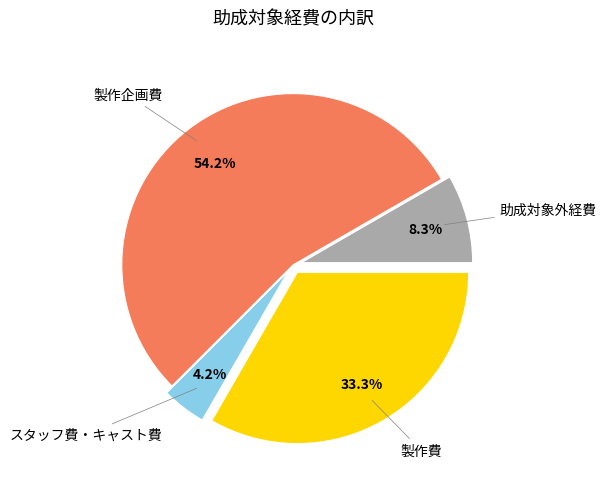

Is there a majority slice in this chart?

Yes